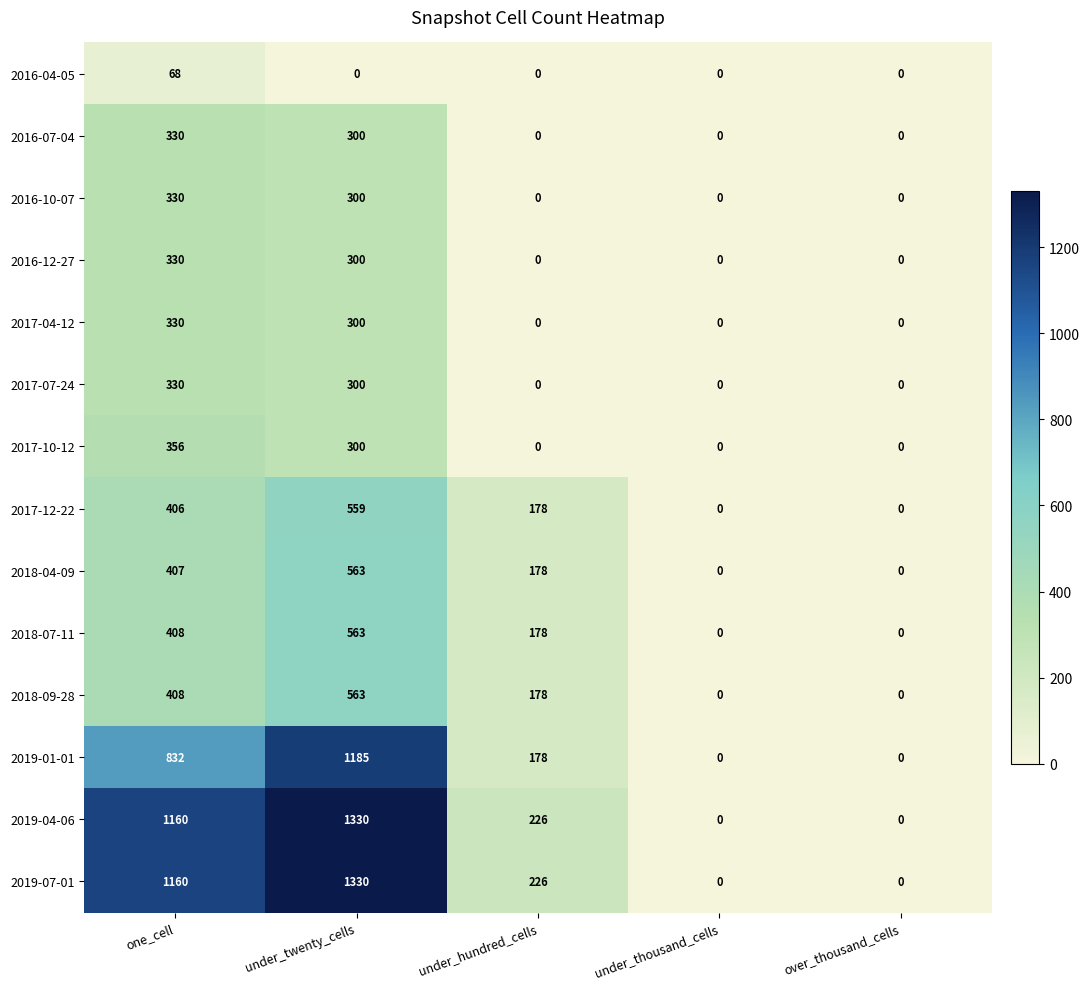

Read the 2017-12-22 value at one_cell, to the nearest 100.

400